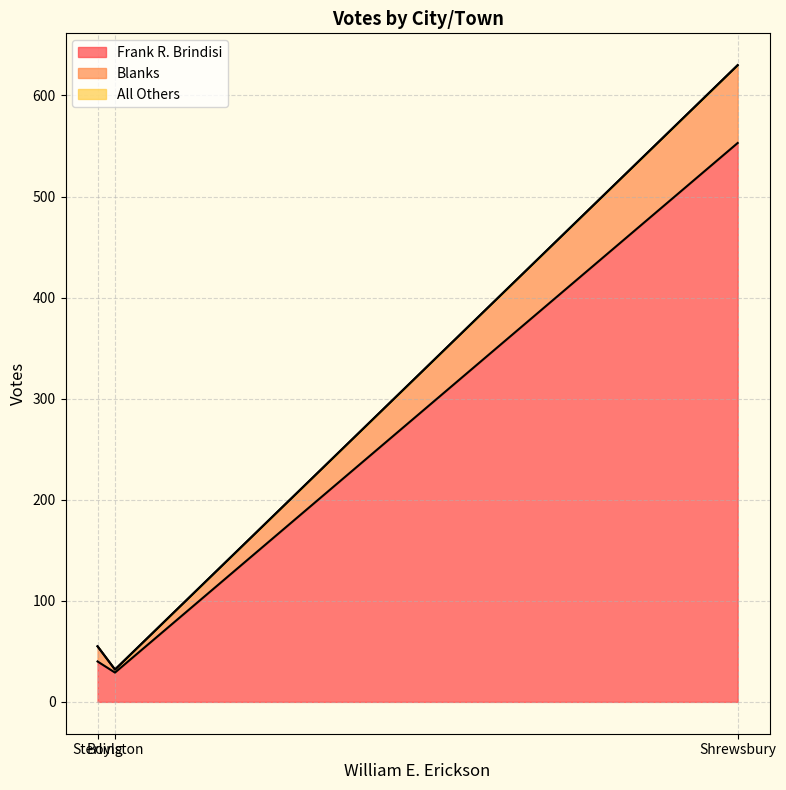

The value of Blanks at Boylston is 3. True or false?

True